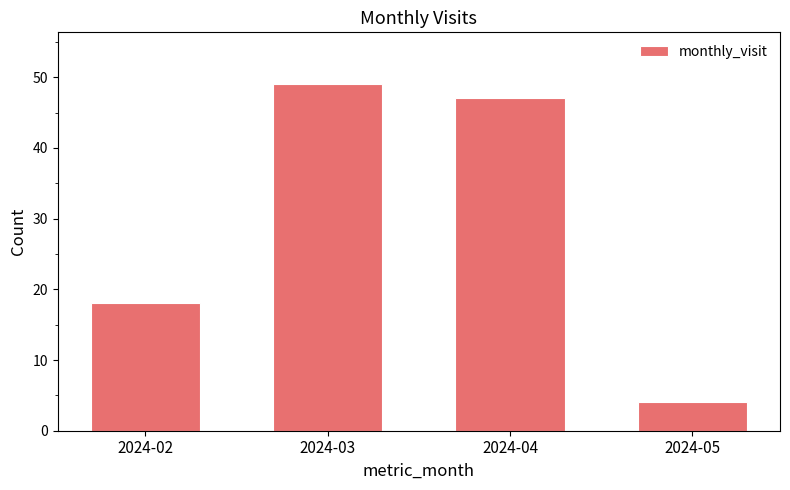

What is the approximate value at 2024-02?

18